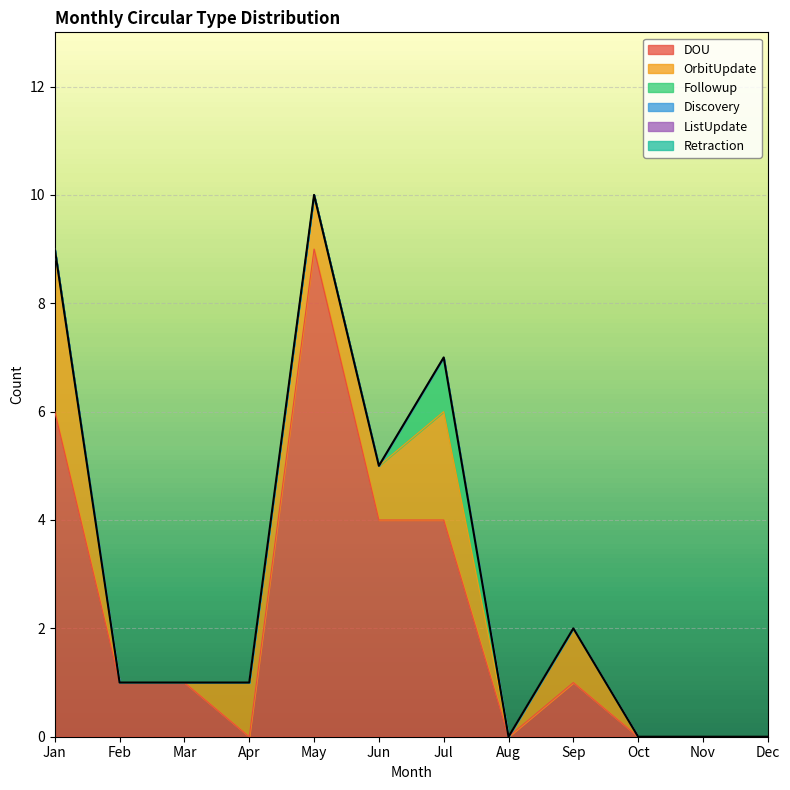

Between Mar and Aug, which series saw the biggest shift?

DOU